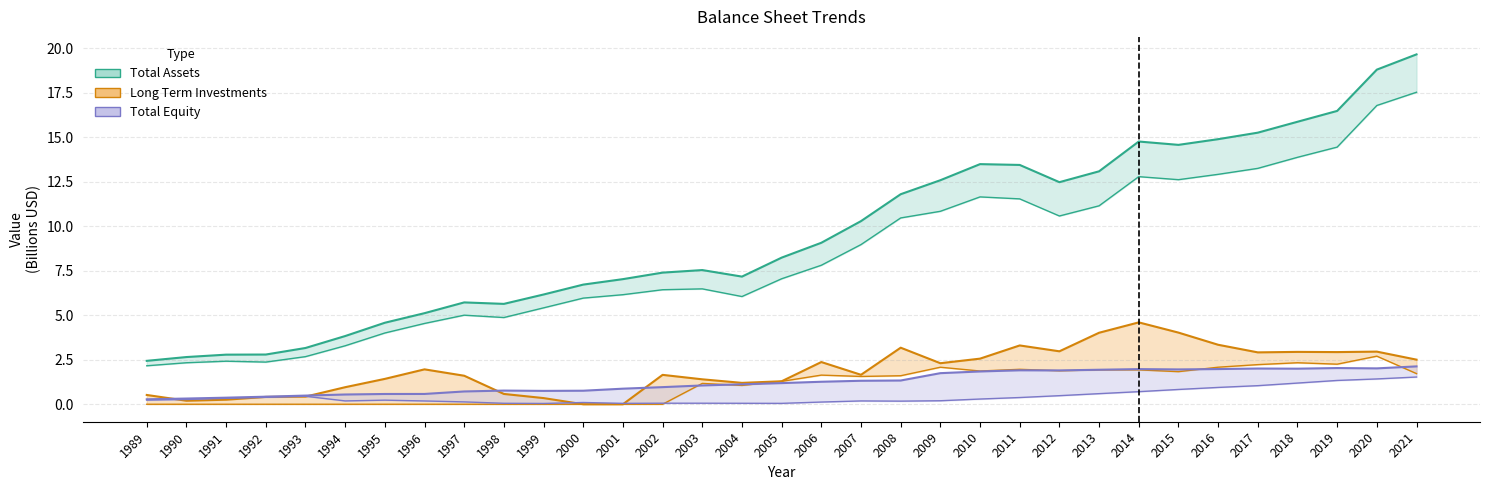

Which series has the largest total across all categories?

Total Assets